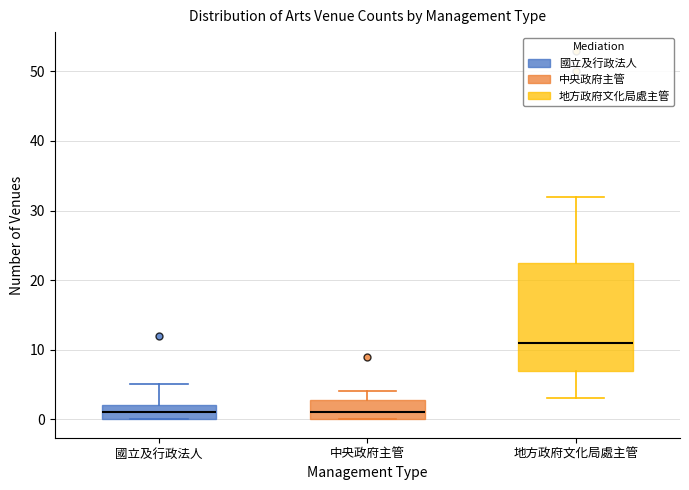

Comparing the boxes themselves (not the whiskers), which one is the tallest?

地方政府文化局處主管